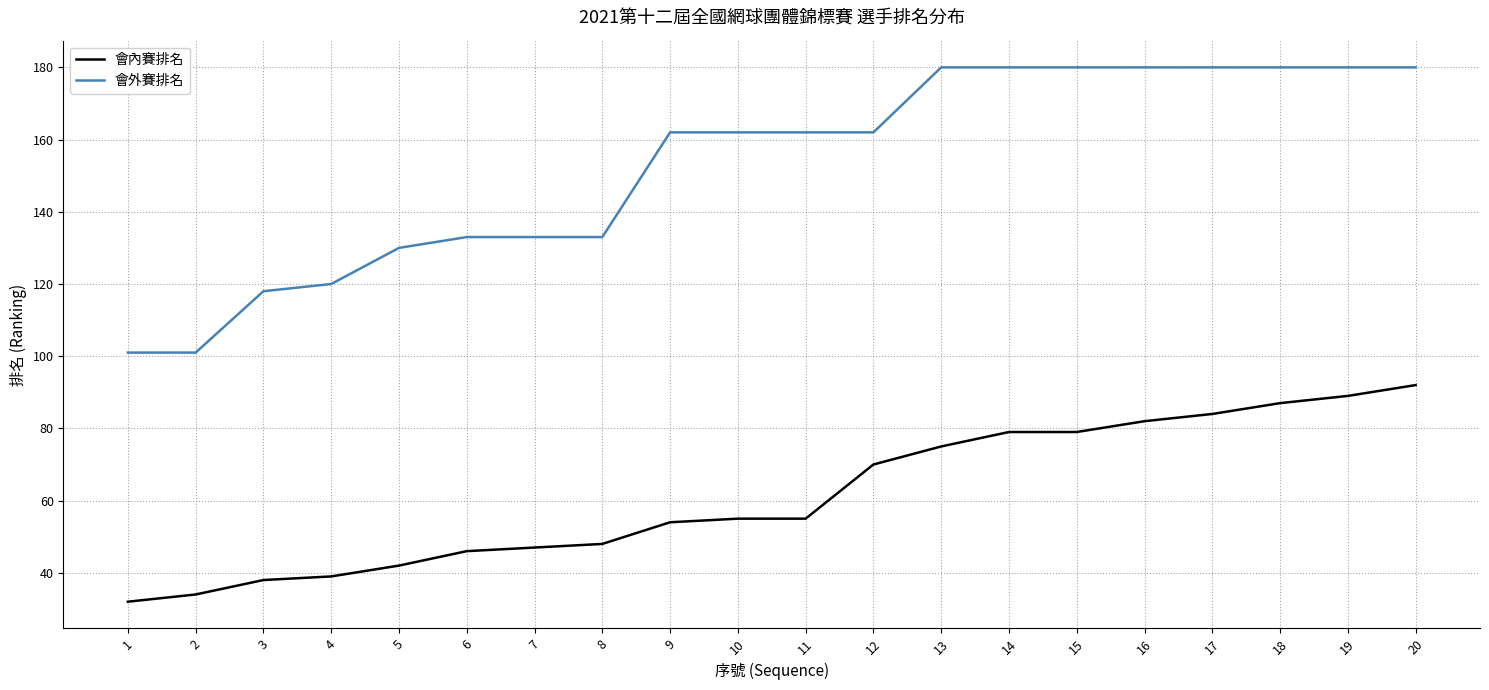

Read the 會內賽排名 value at 3.

38